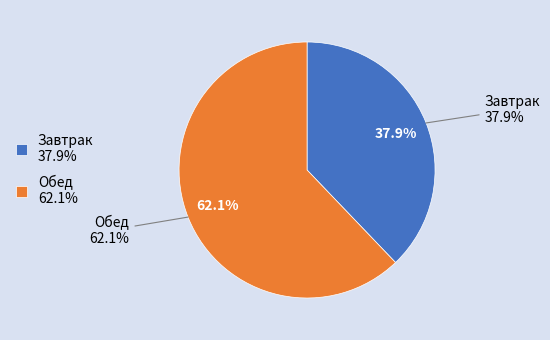

Which has a higher value, Обед or Завтрак?

Обед